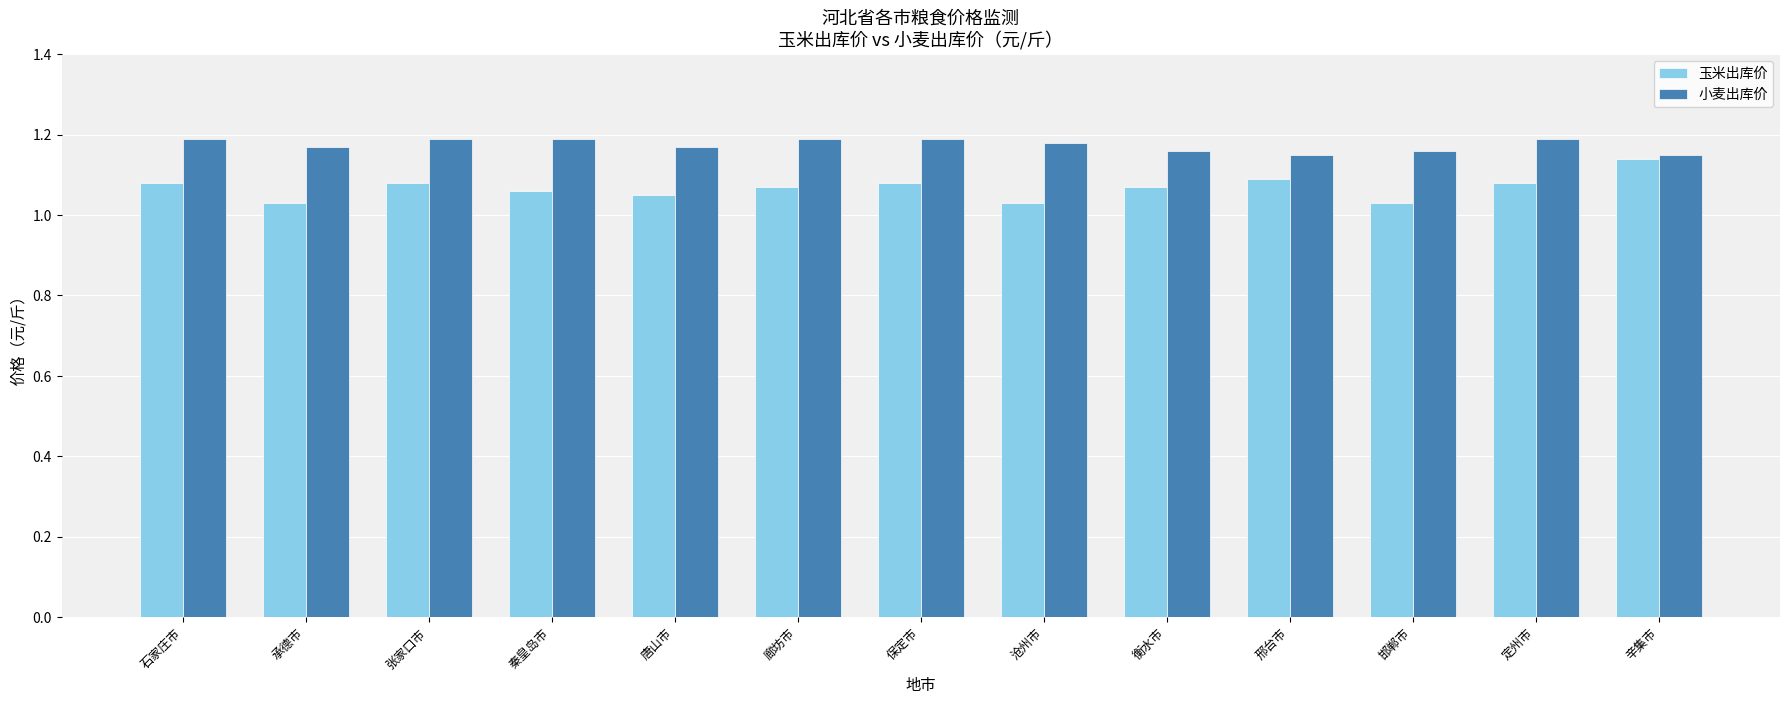

Rank the series at 承德市 from lowest to highest value.

玉米出库价, 小麦出库价